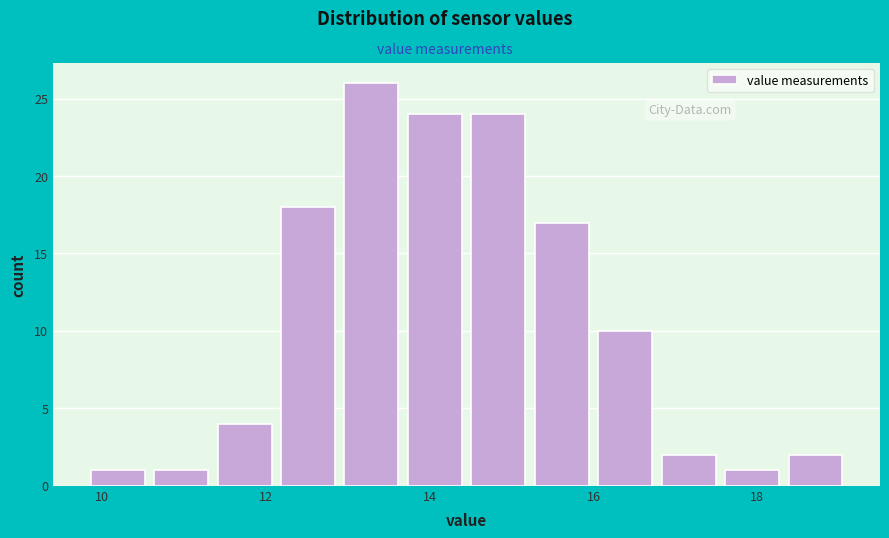

Around what value on the x-axis is the tallest bar? Give the approximate position of its centre, as read against the axis.

13.2